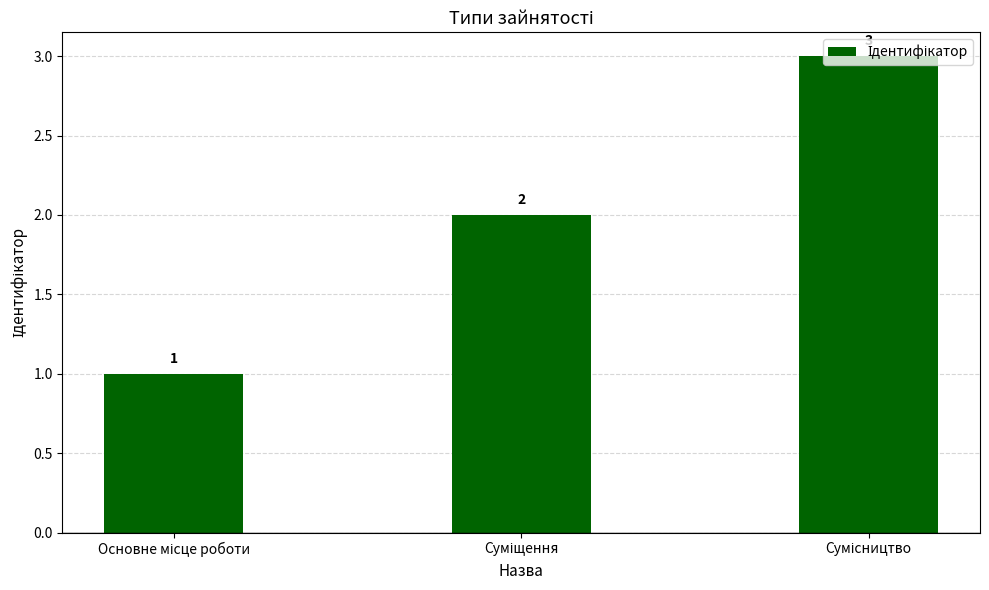

What is the smallest value displayed?

1